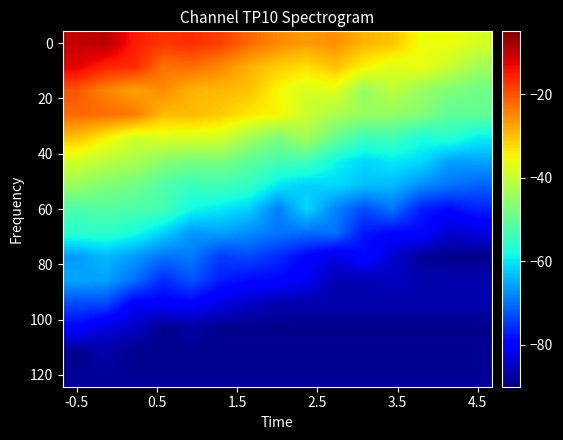

At which category does the chart reach its minimum across all series?

13